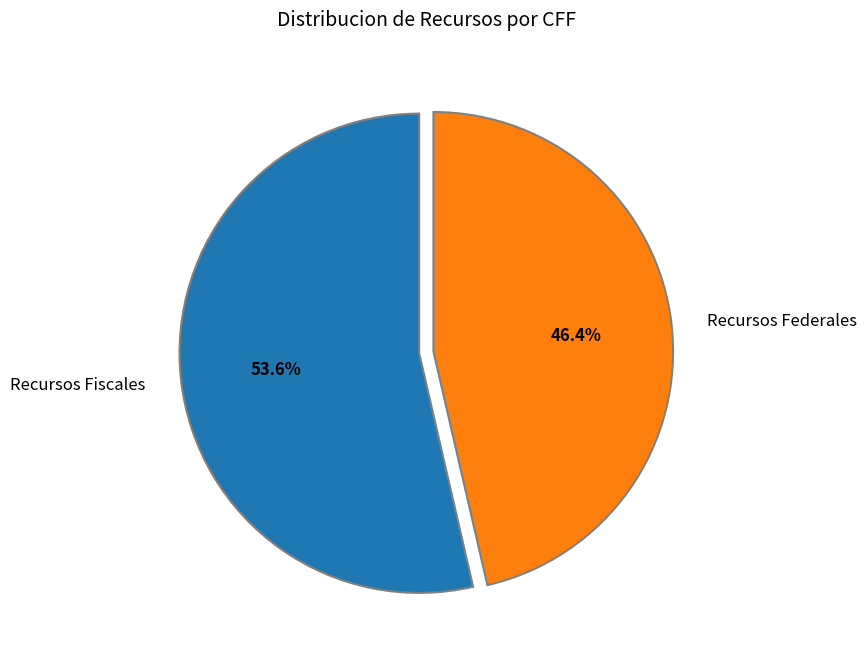

The Recursos Federales slice represents 53% of the pie. True or false?

False